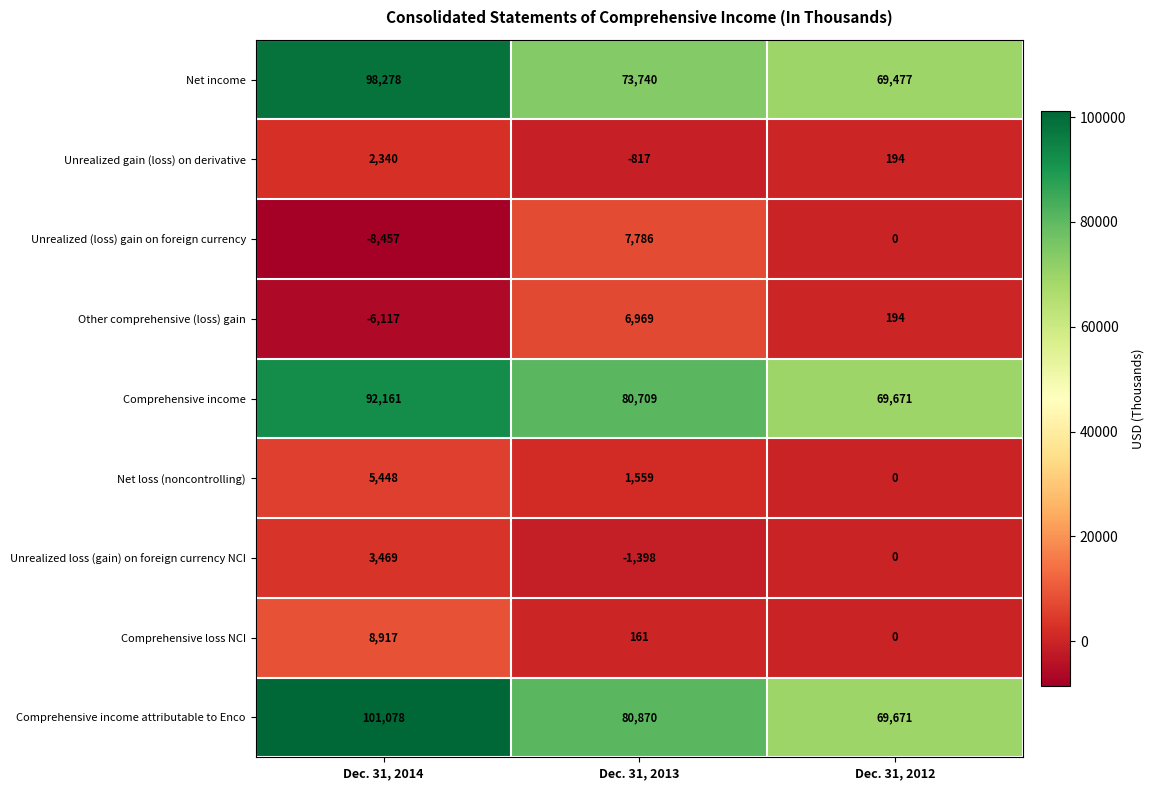

Reading left to right, list all the values displayed in this chart.

Net income: 98278	73740	69477
Unrealized gain (loss) on derivative: 2340	-817	194
Unrealized (loss) gain on foreign currency: -8457	7786	0
Other comprehensive (loss) gain: -6117	6969	194
Comprehensive income: 92161	80709	69671
Net loss (noncontrolling): 5448	1559	0
Unrealized loss (gain) on foreign currency NCI: 3469	-1398	0
Comprehensive loss NCI: 8917	161	0
Comprehensive income attributable to Enco: 101078	80870	69671